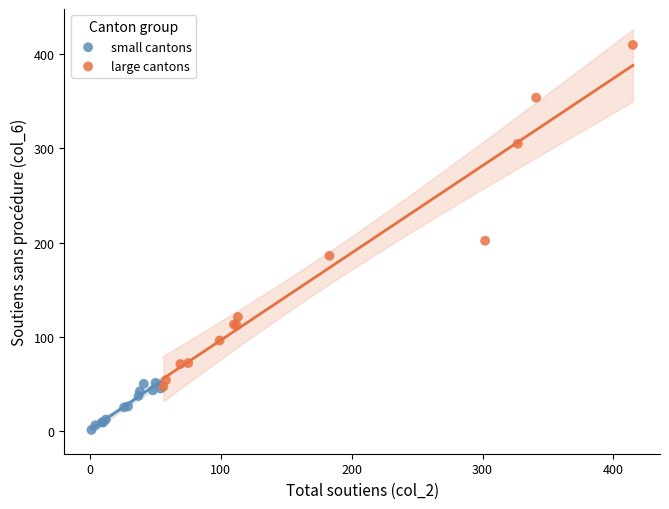

Which series contains the highest Y value?

large cantons